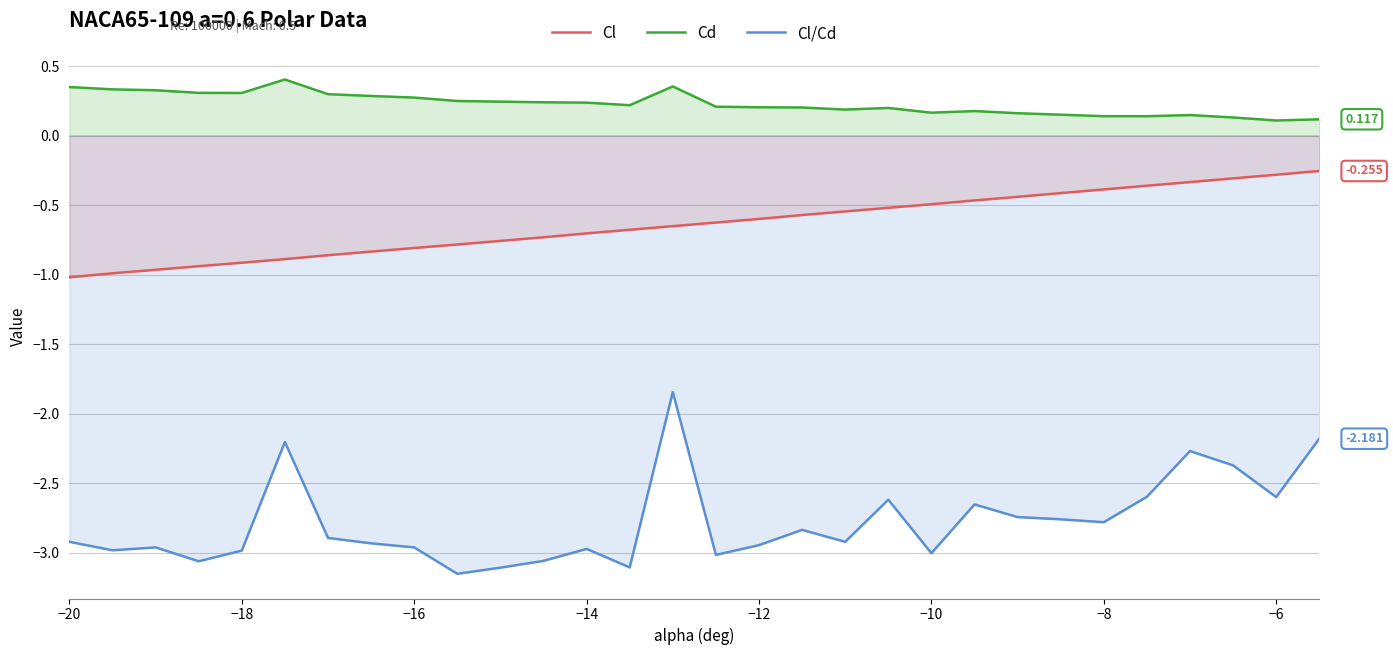

Reading left to right, what are all the values shown in this chart?

Cl: -1.0	-1.0	-1.0	-0.9	-0.9	-0.9	-0.9	-0.8	-0.8	-0.8	-0.8	-0.7	-0.7	-0.7	-0.7	-0.6	-0.6	-0.6	-0.5	-0.5	-0.5	-0.5	-0.4	-0.4	-0.4	-0.4	-0.3	-0.3	-0.3	-0.3
Cd: 0.3	0.3	0.3	0.3	0.3	0.4	0.3	0.3	0.3	0.2	0.2	0.2	0.2	0.2	0.4	0.2	0.2	0.2	0.2	0.2	0.2	0.2	0.2	0.1	0.1	0.1	0.1	0.1	0.1	0.1
Cl/Cd: -2.9	-3.0	-3.0	-3.1	-3.0	-2.2	-2.9	-2.9	-3.0	-3.2	-3.1	-3.1	-3.0	-3.1	-1.8	-3.0	-2.9	-2.8	-2.9	-2.6	-3.0	-2.7	-2.7	-2.8	-2.8	-2.6	-2.3	-2.4	-2.6	-2.2